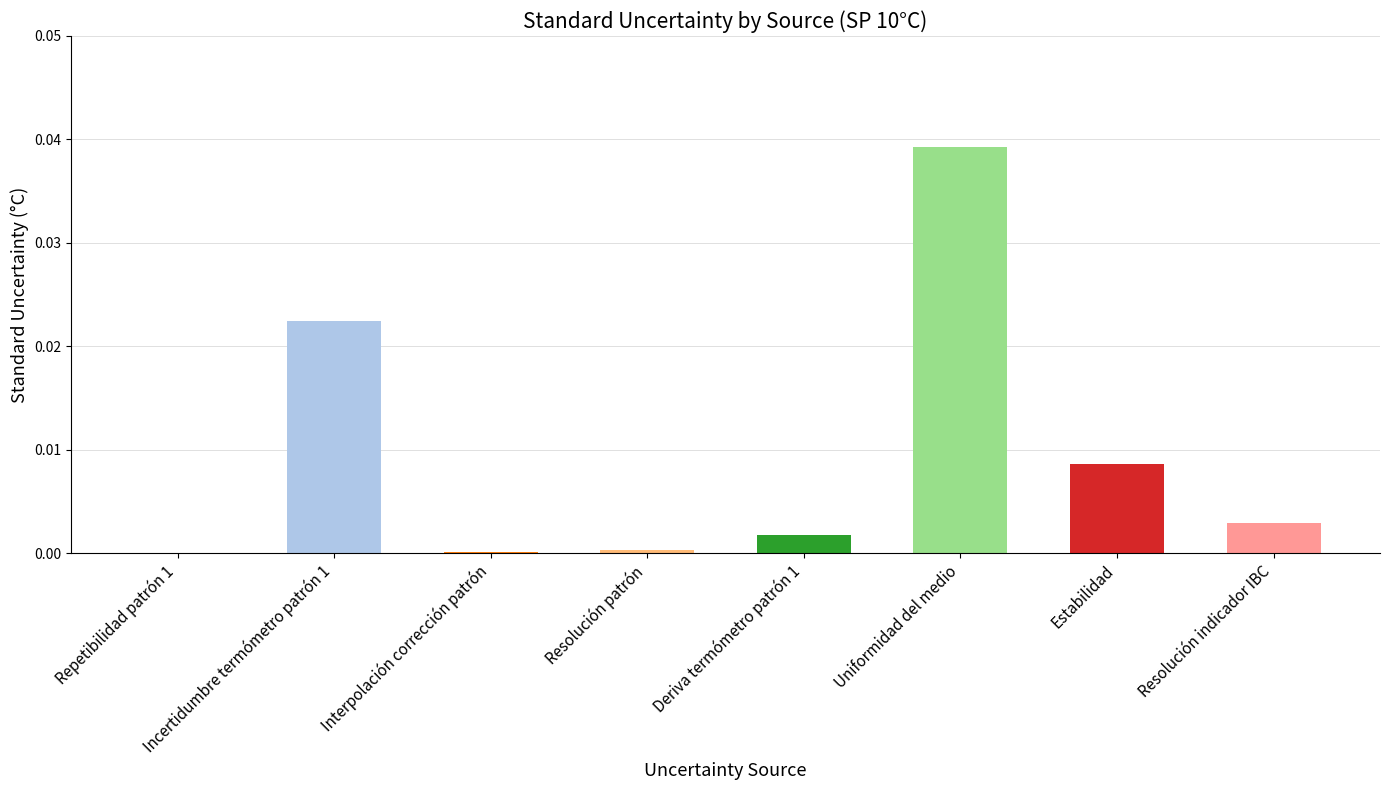

The value at Deriva termómetro patrón 1 is 0.0. True or false?

True